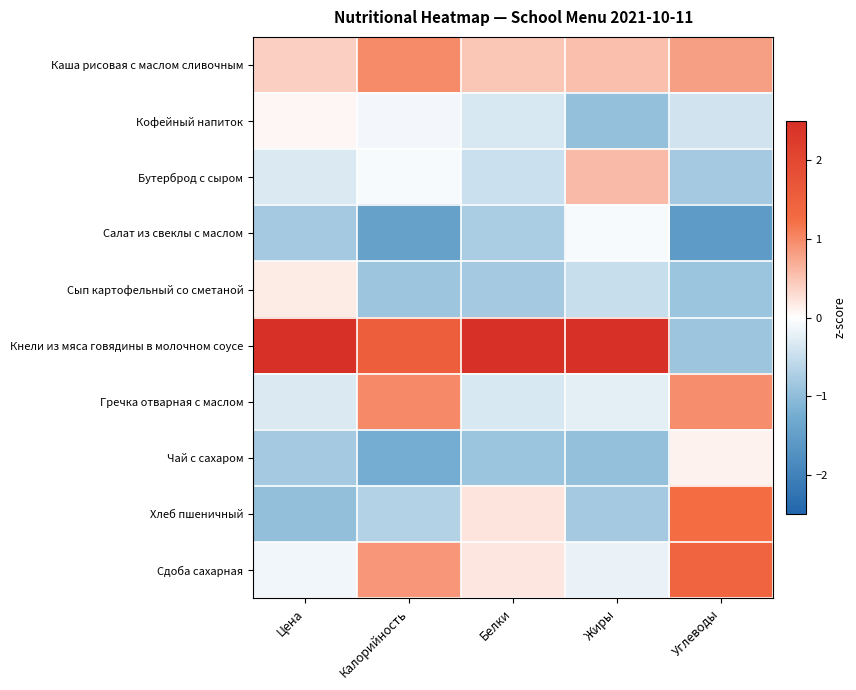

Which series has the widest spread of values?

Кнели из мяса говядины в молочном соусе